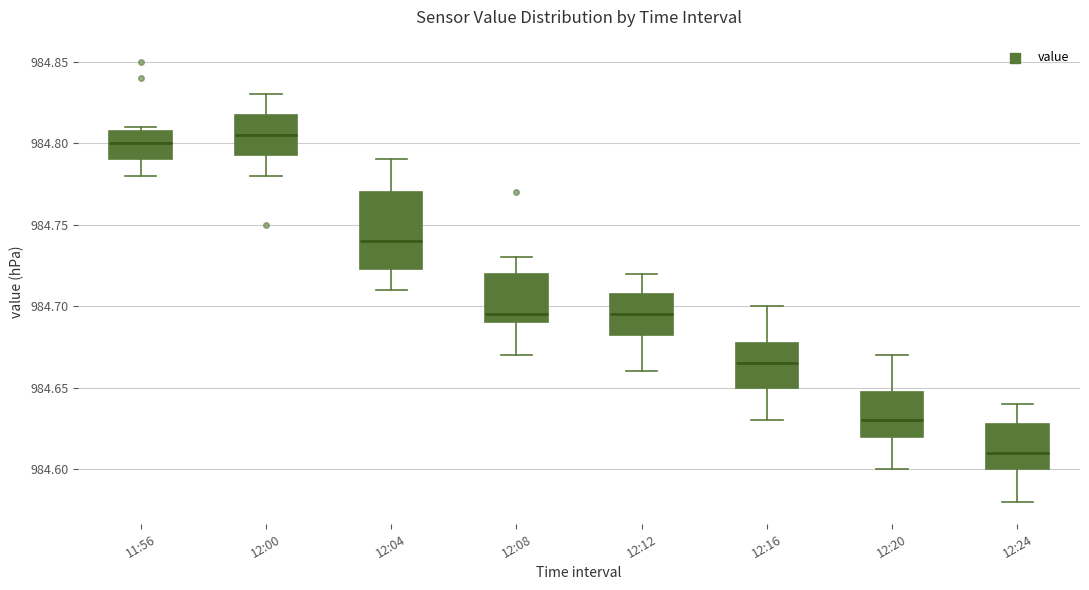

Where does the lower whisker of the box for 12:00 end on the y-axis? The values are not printed on the chart, so give them approximately, as read against the axis.

984.780